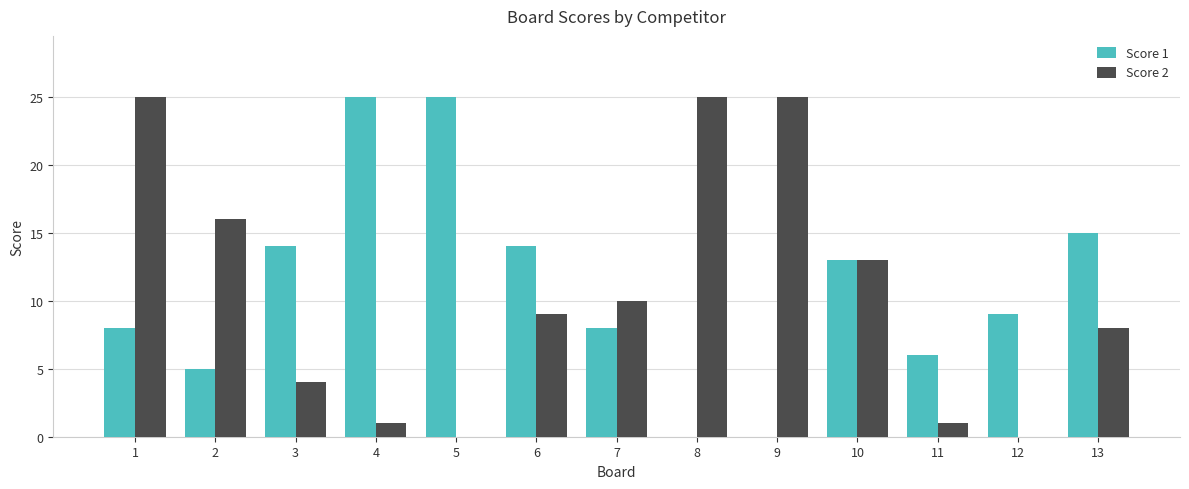

What is the difference between the Score 2 values at 1 and 6?

16